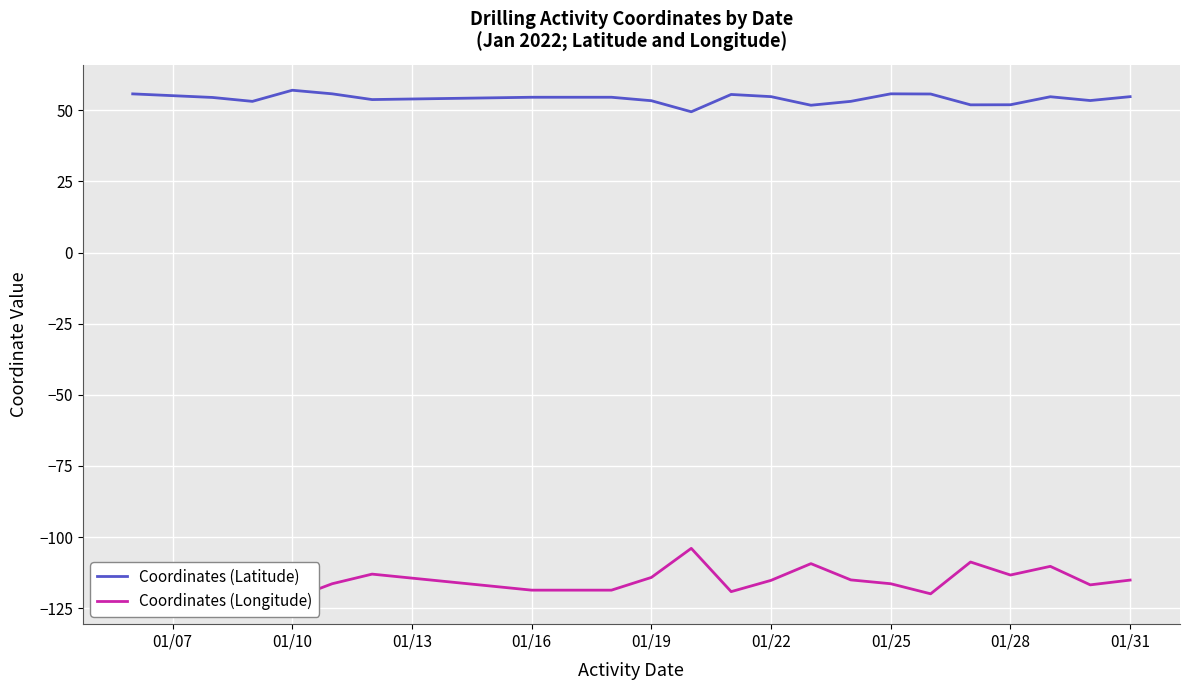

Reading left to right, extract all data points from this chart.

Coordinates (Latitude): 55.8	54.5	53.2	57.1	55.8	53.8	54.6	54.6	53.4	49.5	55.6	54.8	51.8	53.2	55.8	55.7	51.9	52.0	54.8	53.4	54.8
Coordinates (Longitude): -116.4	-118.8	-115.7	-121.7	-116.4	-113.0	-118.7	-118.7	-114.2	-104.0	-119.2	-115.2	-109.4	-115.1	-116.4	-120.0	-108.8	-113.4	-110.3	-116.8	-115.1